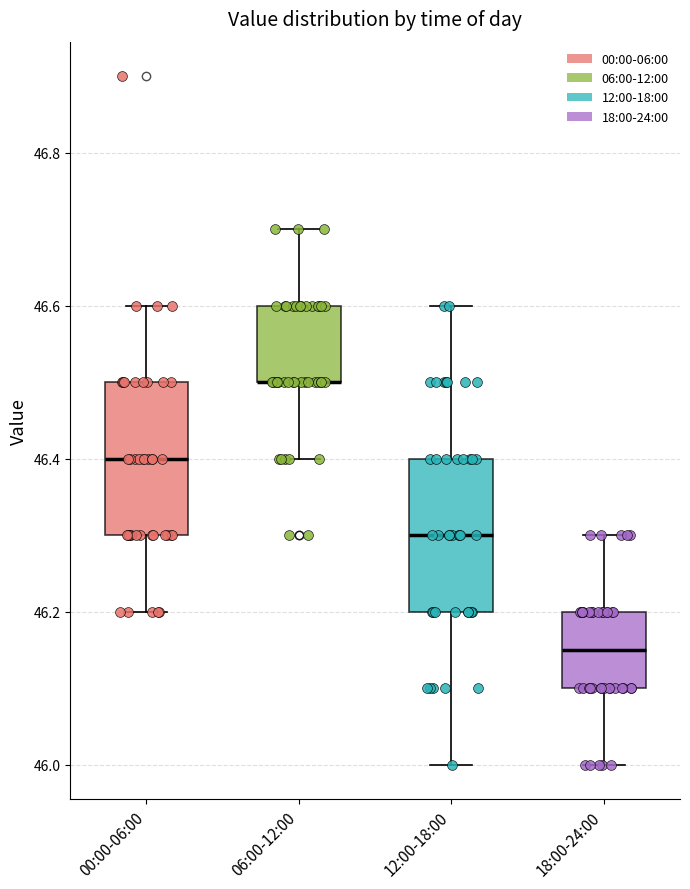

Reading left to right, read every box against the y-axis: the position of its median line, the range the box covers, and the ends of its whiskers. The values are not printed on the chart, so give them approximately, as read against the axis.

00:00-06:00: median 46.40, box 46.30 to 46.50, whiskers 46.20 to 46.60
06:00-12:00: median 46.50 (drawn on the box's lower edge), box 46.50 to 46.60, whiskers 46.40 to 46.70
12:00-18:00: median 46.30, box 46.20 to 46.40, whiskers 46.00 to 46.60
18:00-24:00: median 46.16, box 46.10 to 46.20, whiskers 46.00 to 46.30